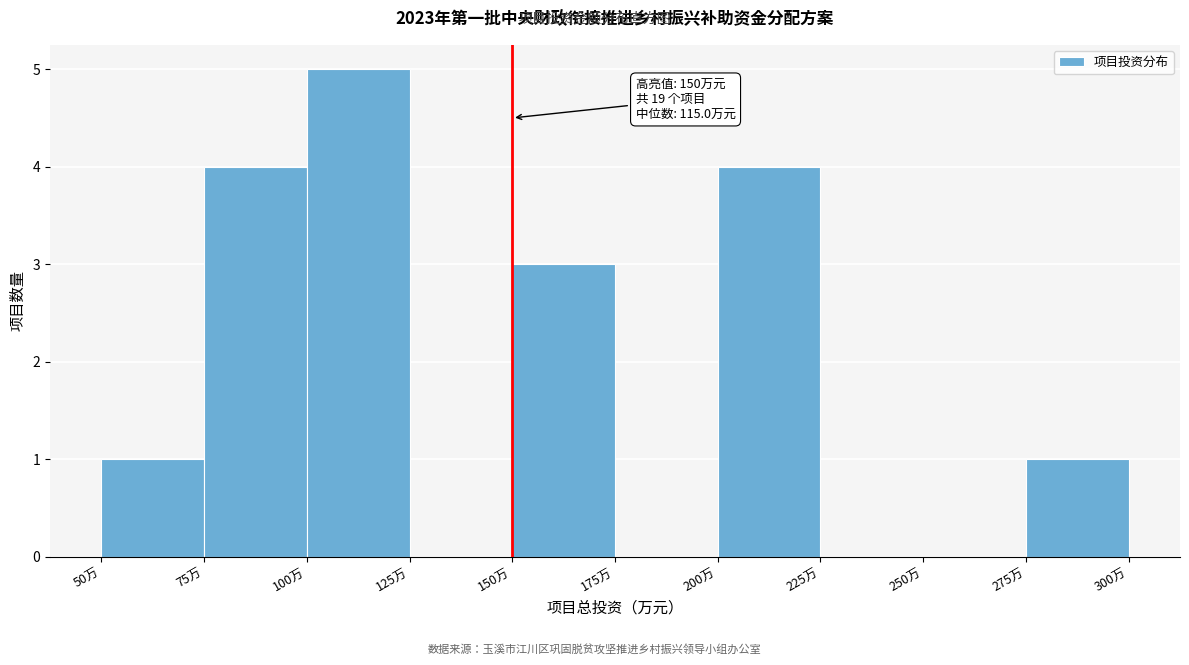

Which range on the x-axis has the tallest bar?

100 to 125